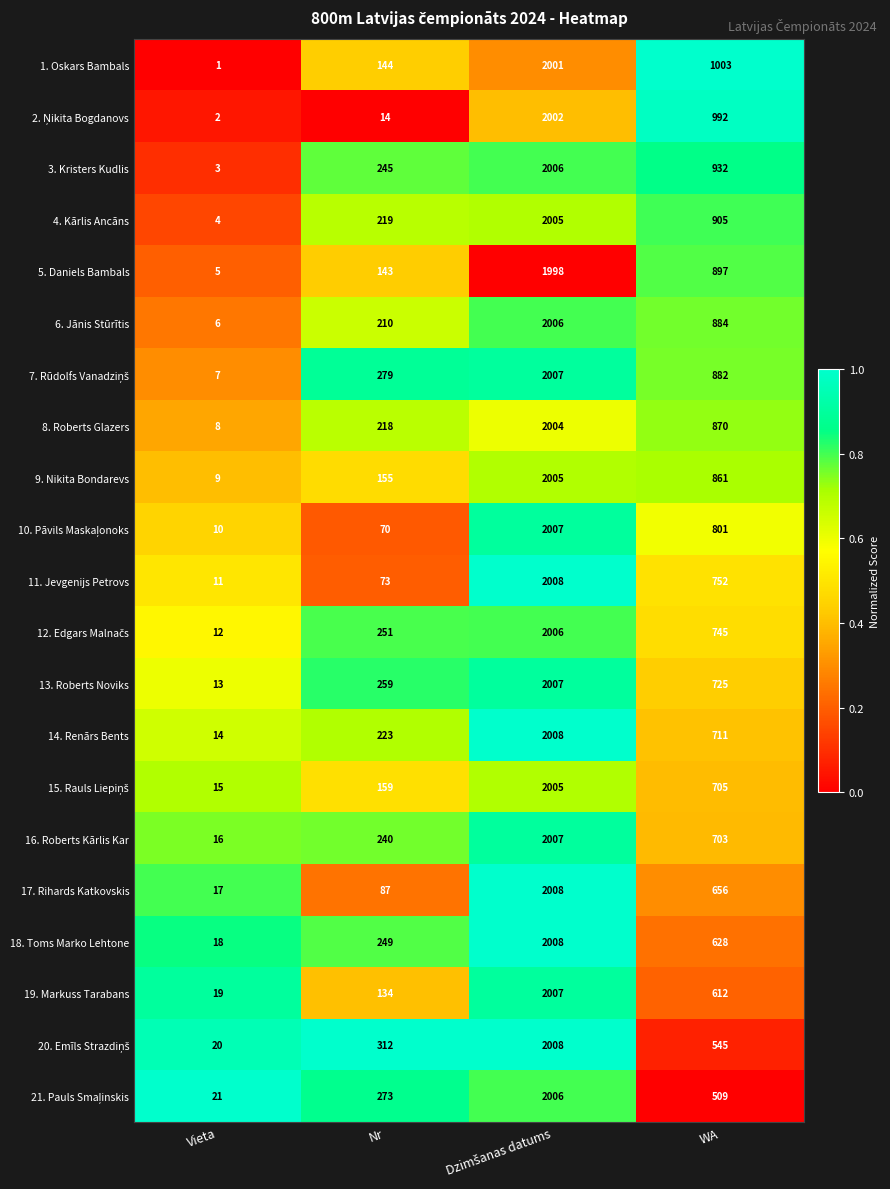

What is the average value of the 8. Roberts Glazers series?

775